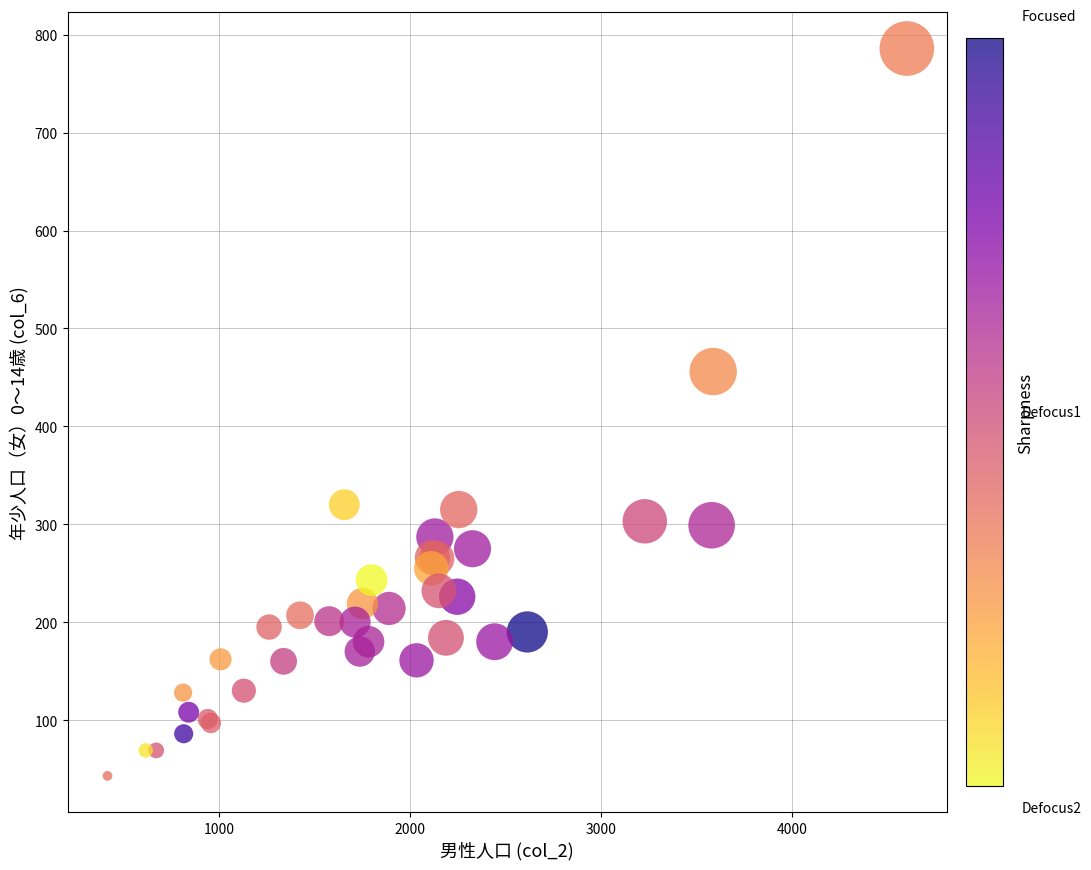

What Y value in the scatter plot is closest to 414?

456